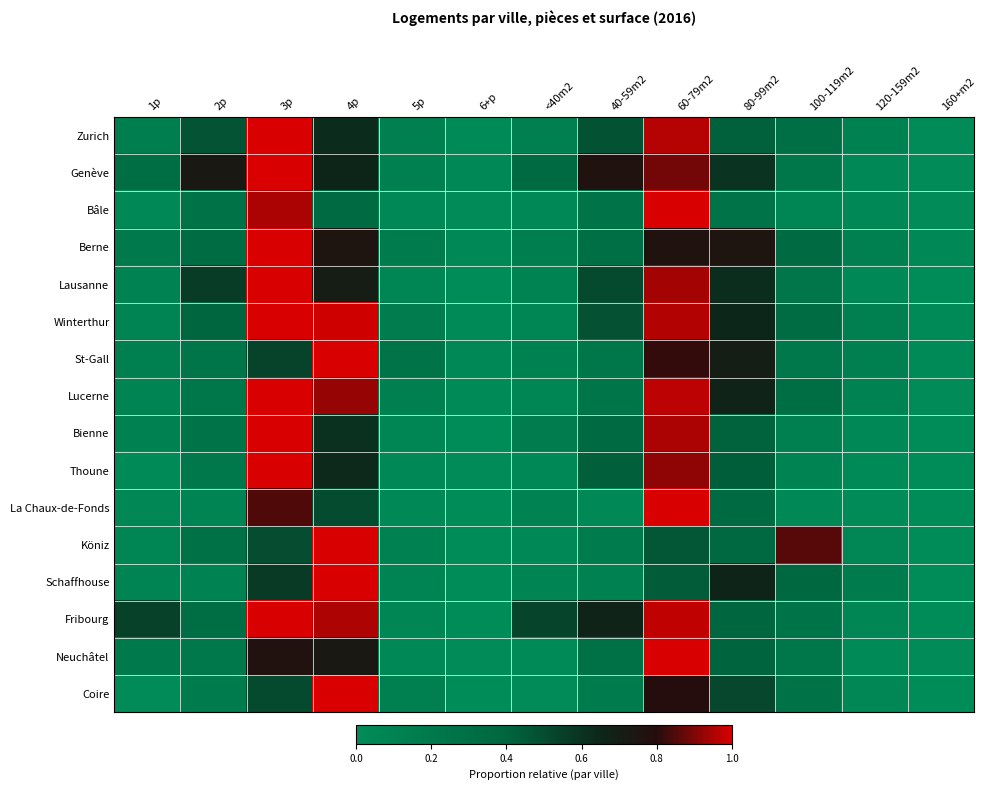

Which label corresponds to the largest value in the chart?

3p